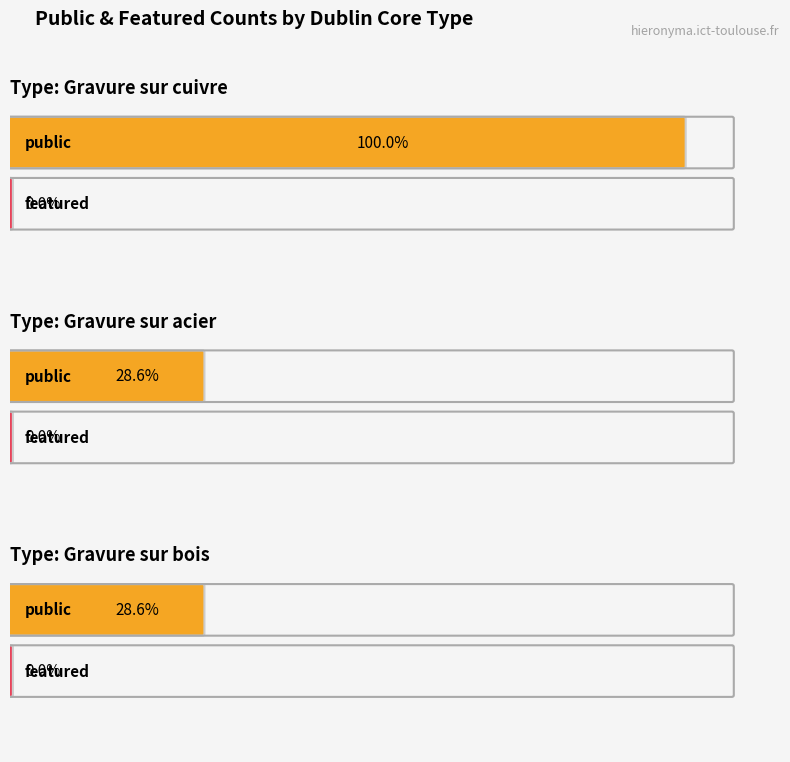

Rank the series by their average value, from lowest to highest.

featured, public